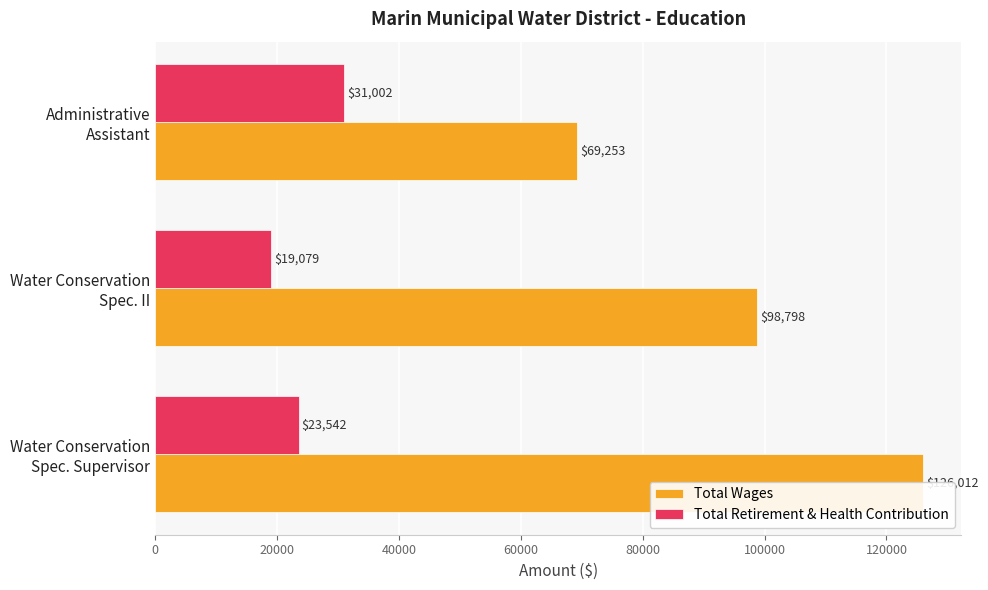

The Total Retirement & Health Contribution series shows 19079 at 20000. True or false?

True